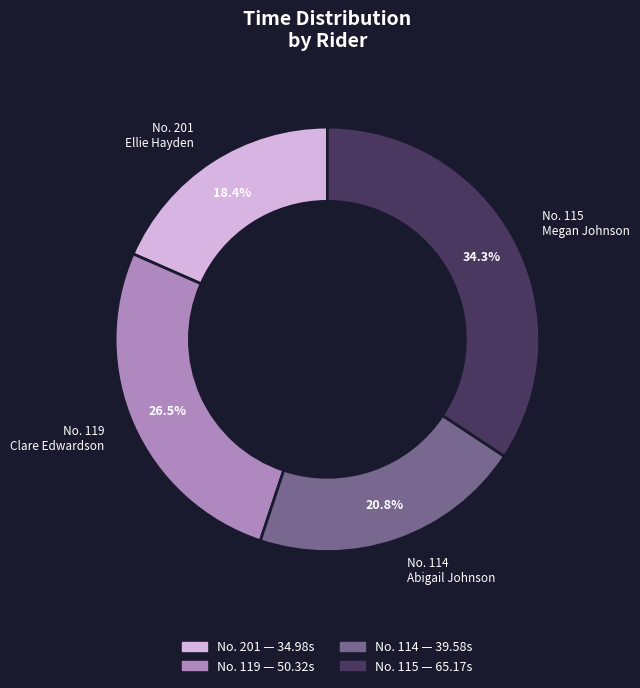

Which category has the biggest portion of the pie?

No. 115 Megan Johnson